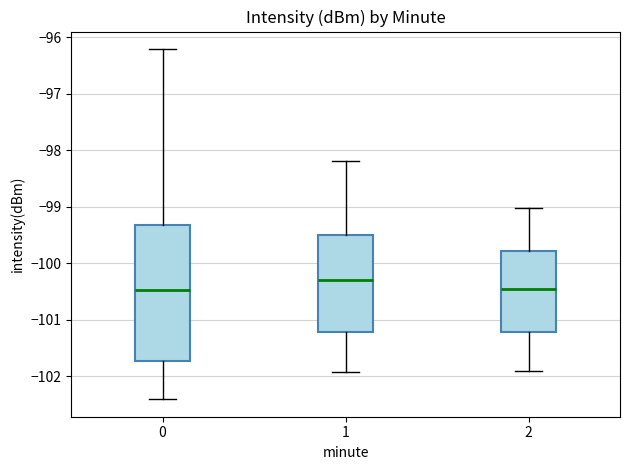

Reading left to right, transcribe this box plot: for each box, give where its median line is, the range the box spans, and where its two whiskers end, as read against the y-axis. The values are not printed on the chart, so give them approximately, as read against the axis.

0: median -100.5, box -101.7 to -99.3, whiskers -102.4 to -96.2
1: median -100.3, box -101.2 to -99.5, whiskers -101.9 to -98.2
2: median -100.5, box -101.2 to -99.8, whiskers -101.9 to -99.0